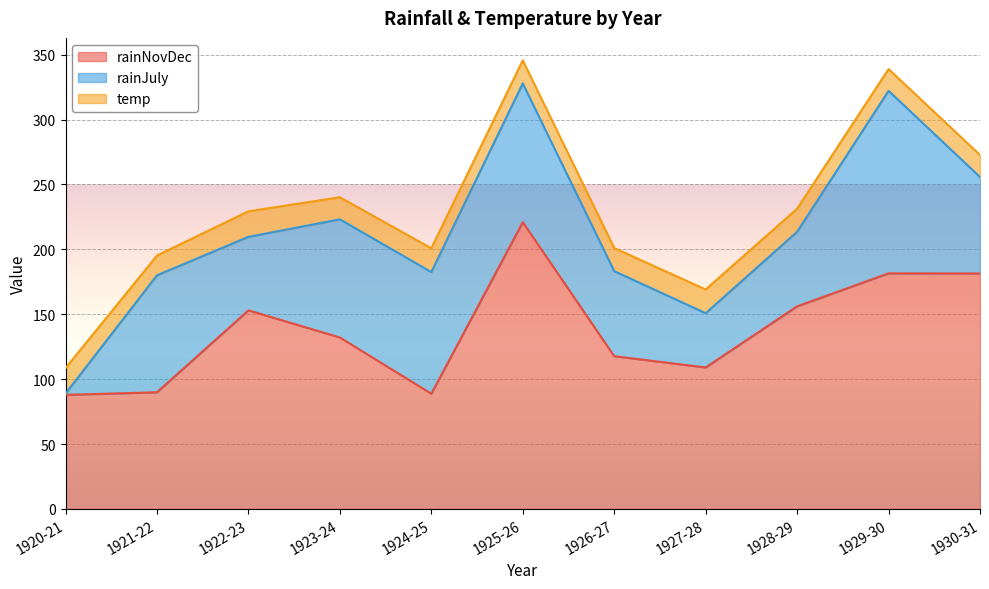

How many times do rainNovDec and rainJuly cross each other?

4